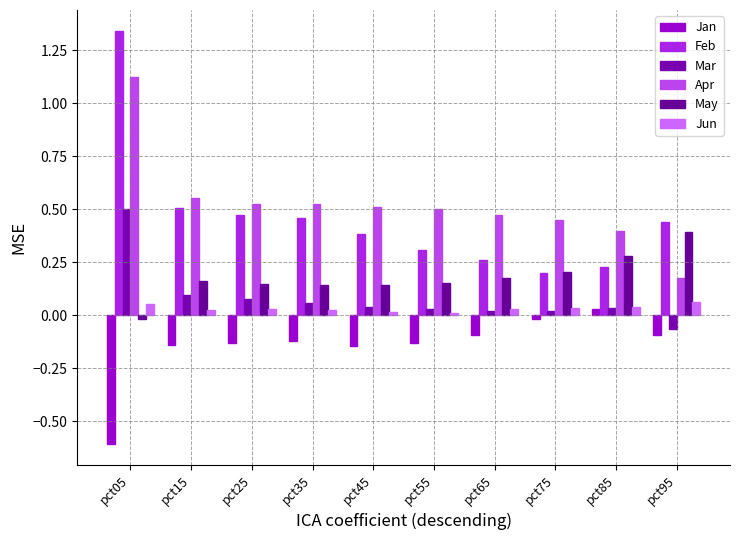

Which category has the lowest value in the Mar series?

pct95